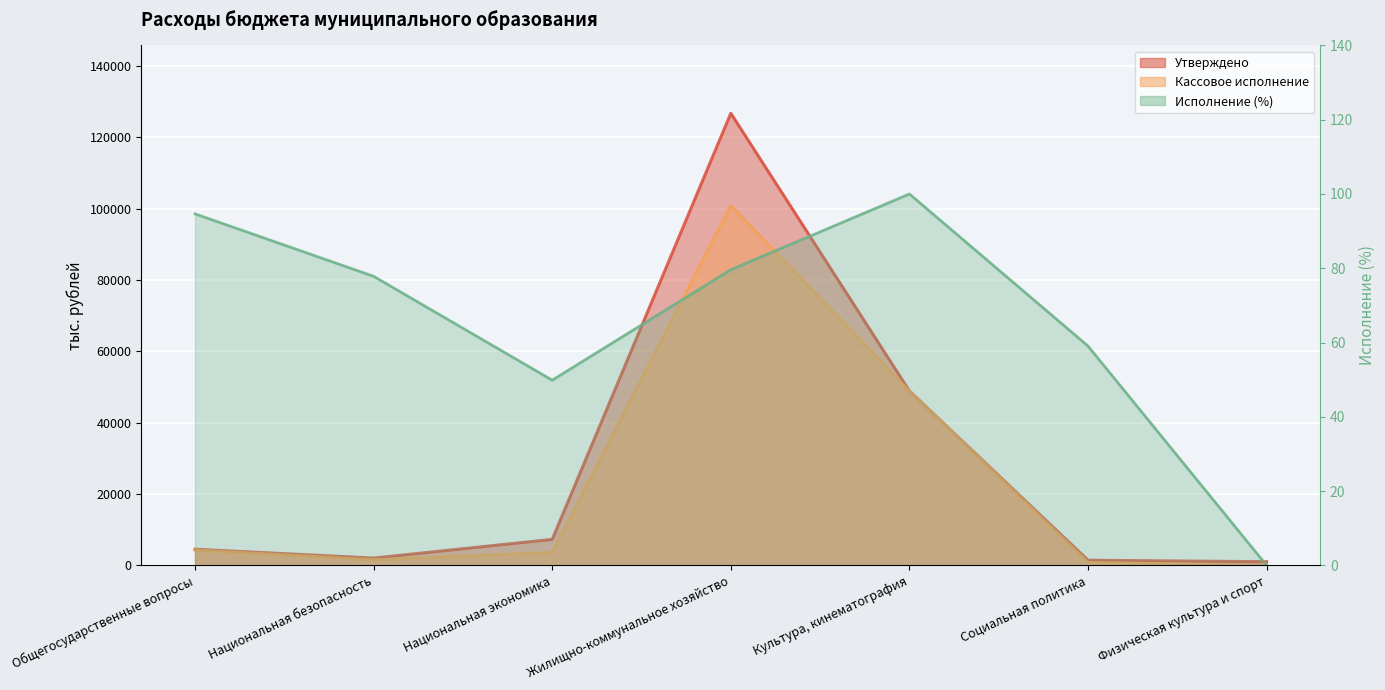

What is the label of the 4th point from the right?

Жилищно-коммунальное хозяйство